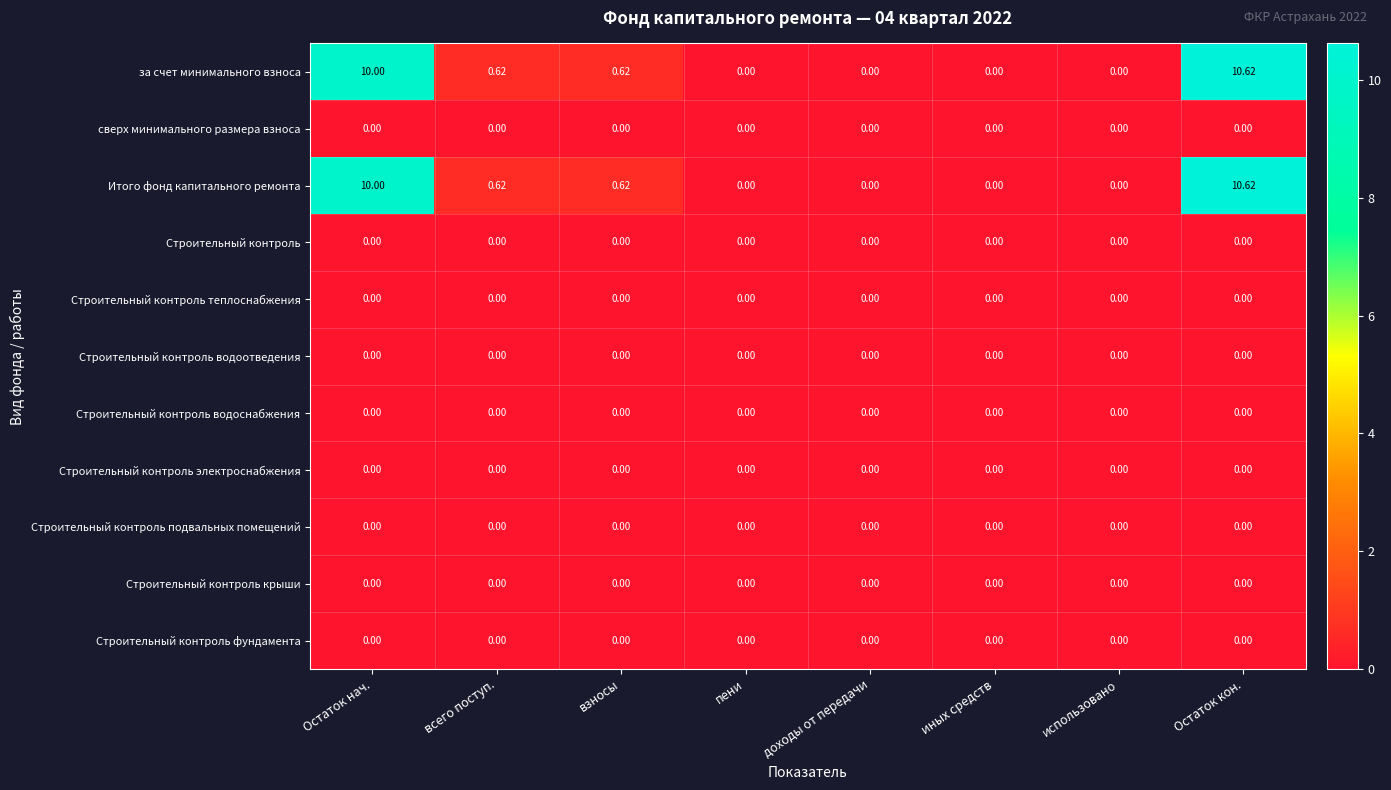

At which category is the sum across all series the highest?

Остаток кон.